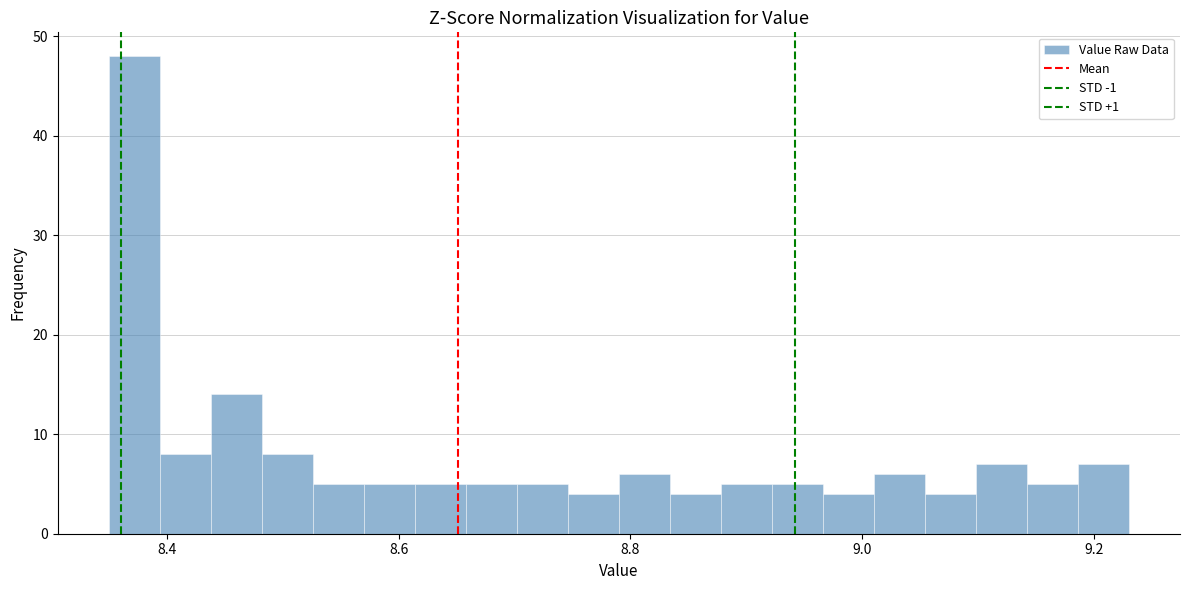

Around what value on the x-axis is the tallest bar? Give the approximate position of its centre, as read against the axis.

8.38